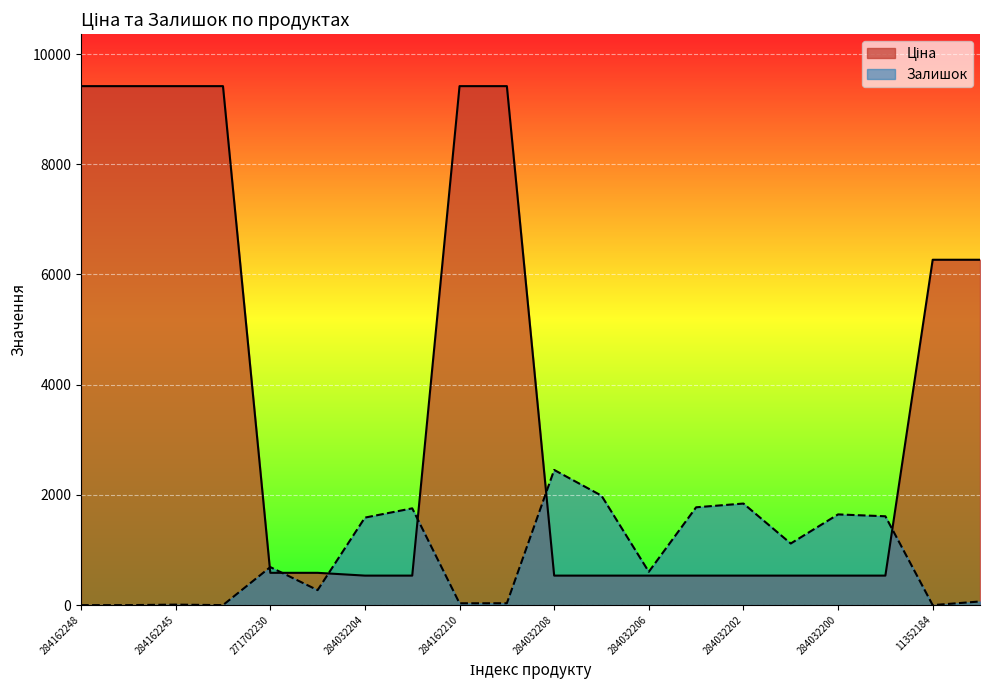

After their last crossing, which series has the higher values: Залишок or Ціна?

Ціна